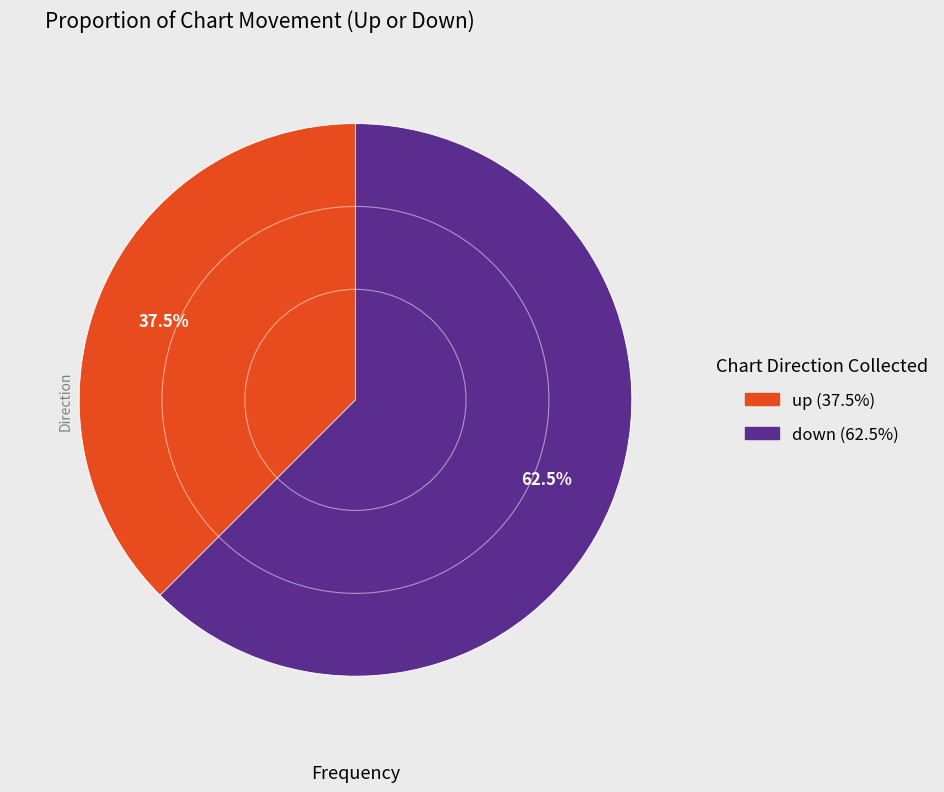

Approximately how many times larger is the value at down compared to up?

1.7